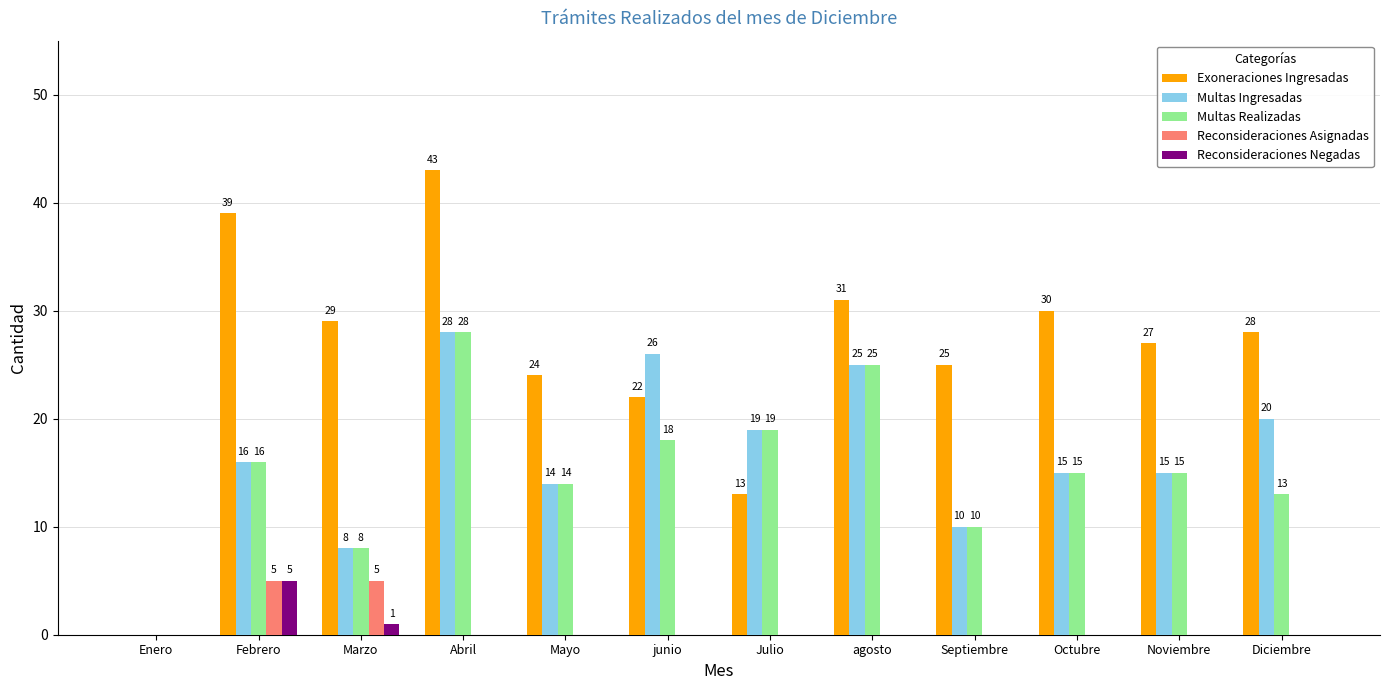

How many values in Multas Realizadas are above zero?

11